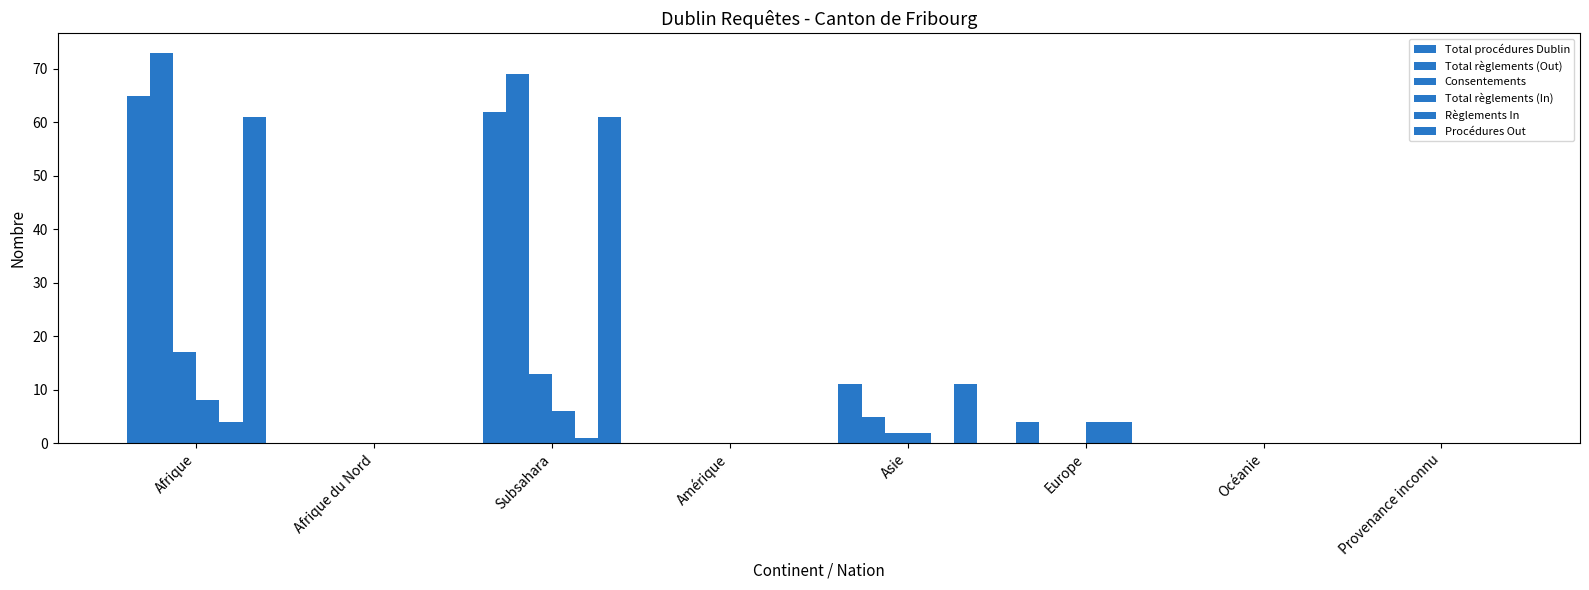

Which category has the highest value across all series?

Afrique